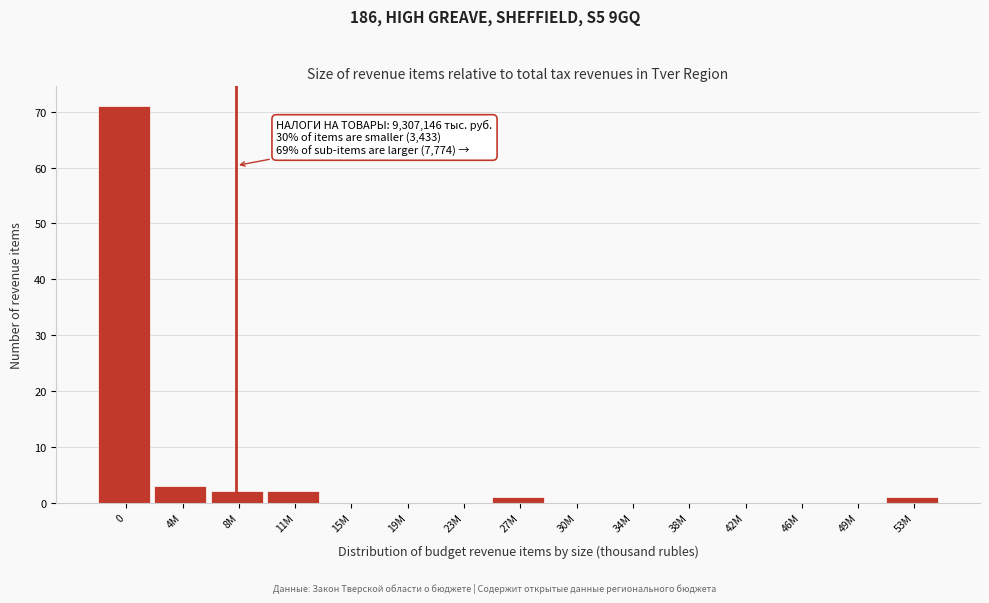

Reading left to right, transcribe all the data shown in this chart.

0=71	4M=3	8M=2	11M=2	15M=0	19M=0	23M=0	27M=1	30M=0	34M=0	38M=0	42M=0	46M=0	49M=0	53M=1